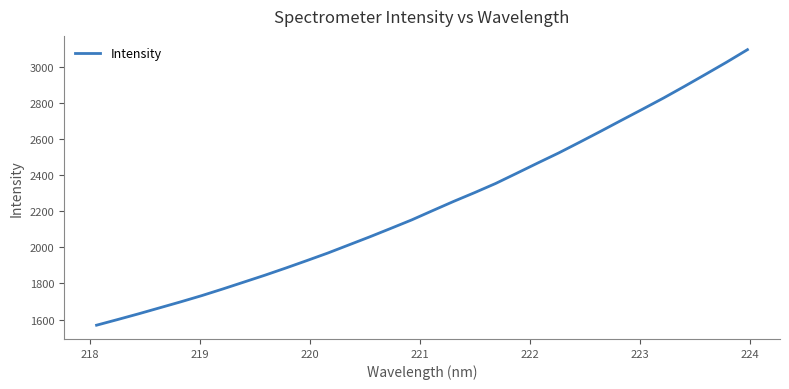

What is the difference between the maximum and minimum values?

1528.4